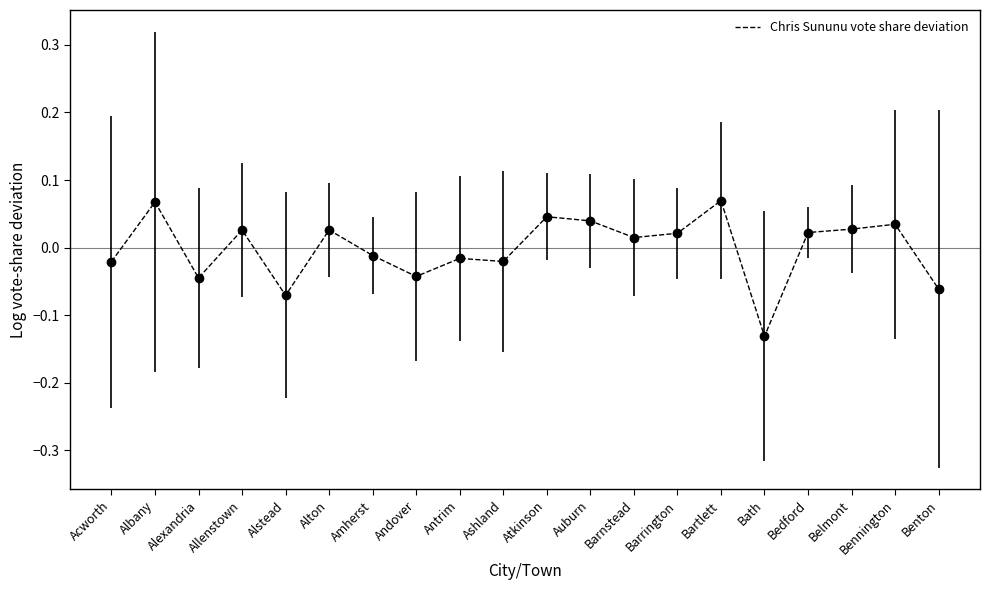

True or false: there are more than 2 points higher than both neighbors.

True